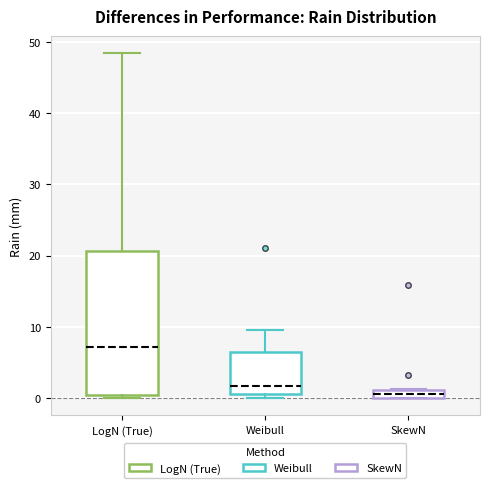

Which box has the lowest median line?

SkewN